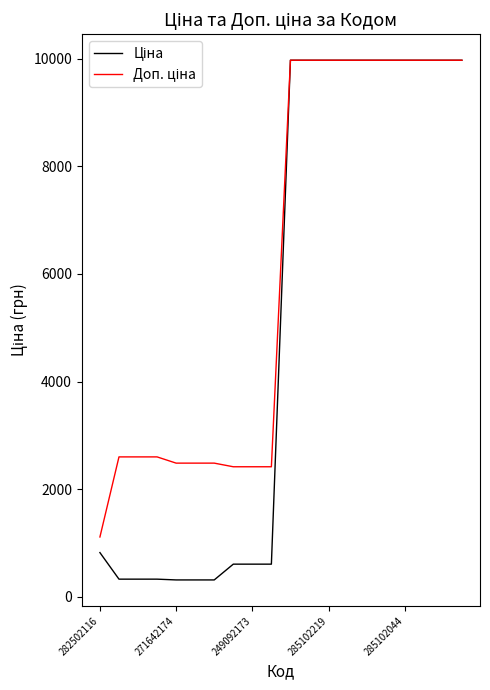

At how many categories does at least one series exceed 8790?

10